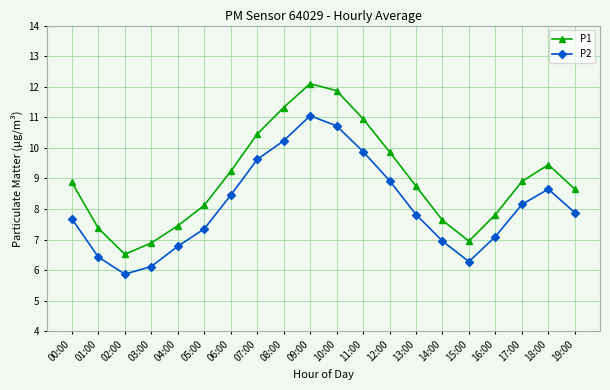

The P1 series shows 19.7 at 09:00. True or false?

False